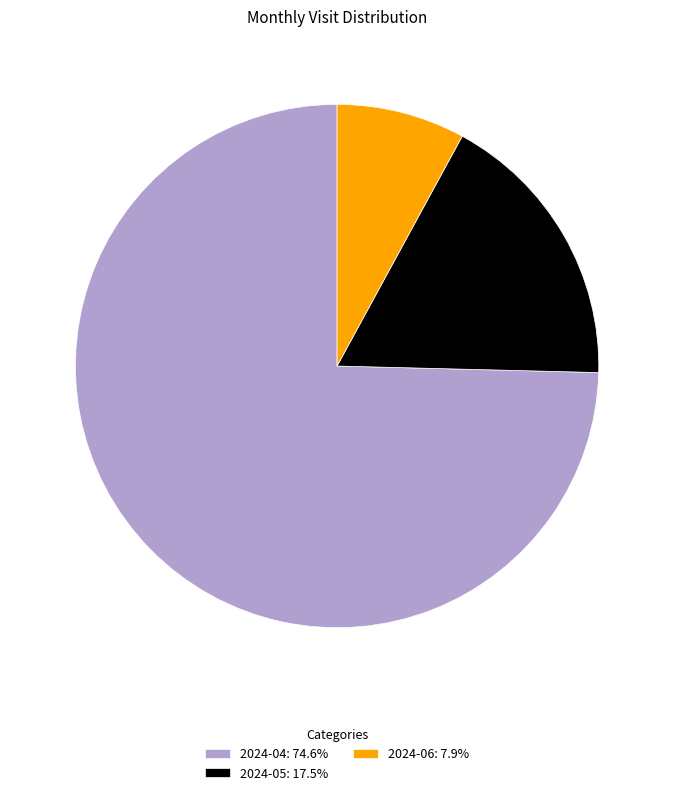

Which has a higher value, 2024-04 or 2024-06?

2024-04